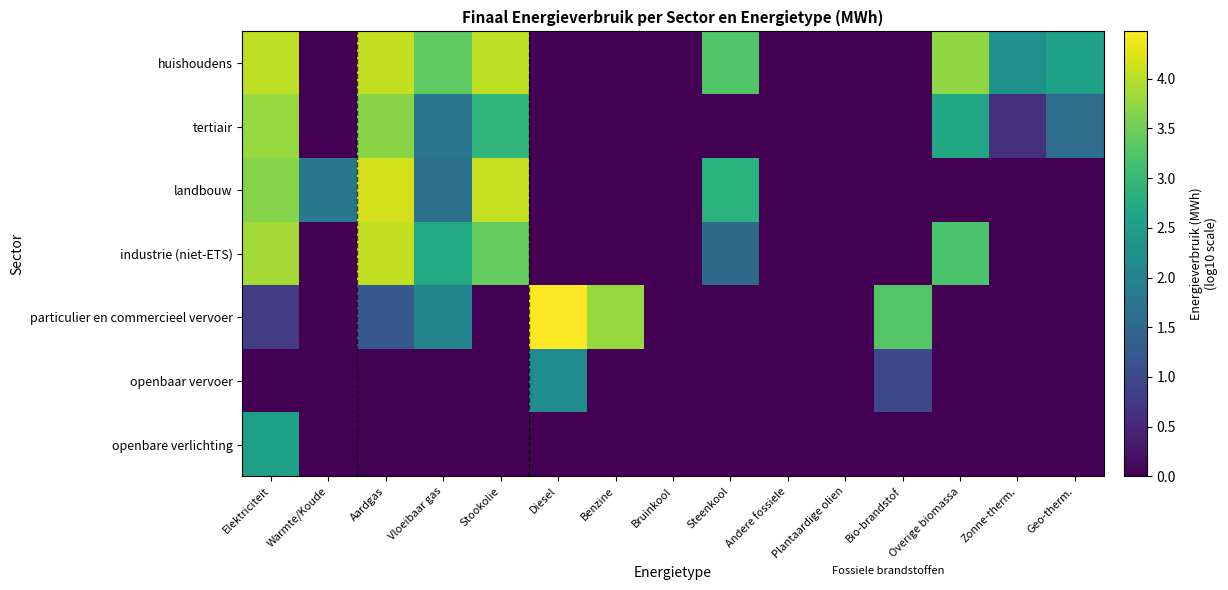

Which series has the widest spread of values?

particulier en commercieel vervoer